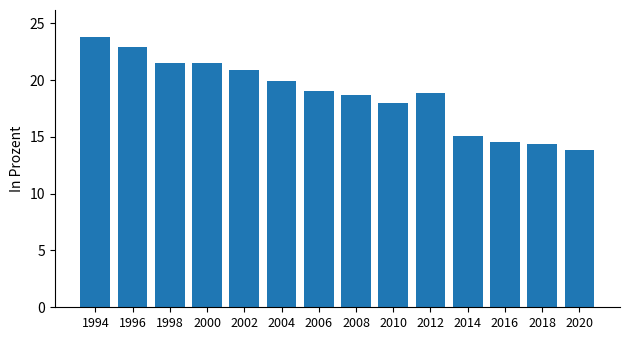

Reading left to right, list all the values displayed in this chart.

1994=23.8	1996=22.9	1998=21.5	2000=21.5	2002=20.9	2004=19.9	2006=19.1	2008=18.7	2010=18.0	2012=18.9	2014=15.1	2016=14.6	2018=14.4	2020=13.8